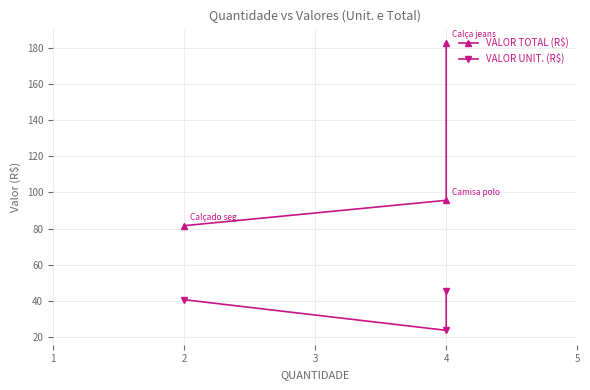

What is the value of the VALOR TOTAL (R$) point at the 2nd from the left?

95.7